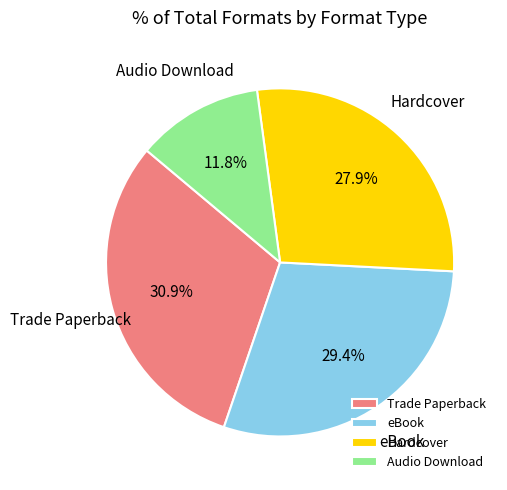

How many slices are in this pie chart?

4